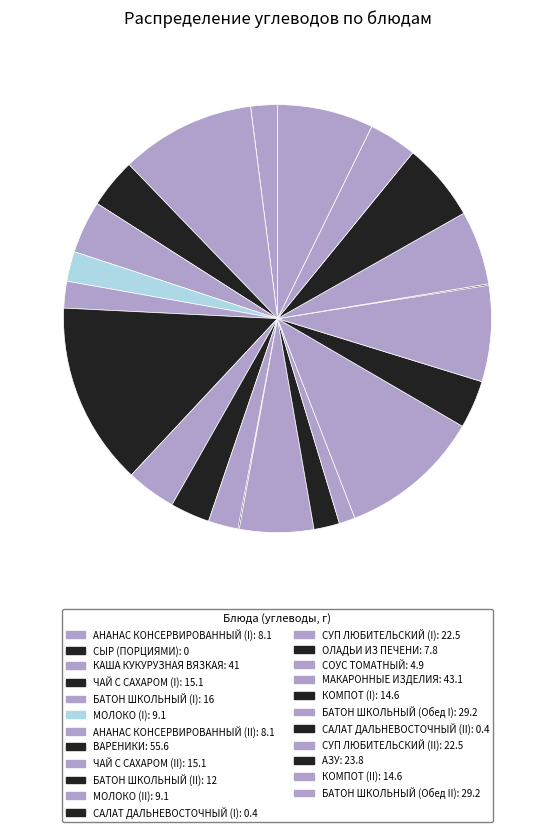

How much of the chart is everything except СОУС ТОМАТНЫЙ?

98.8%